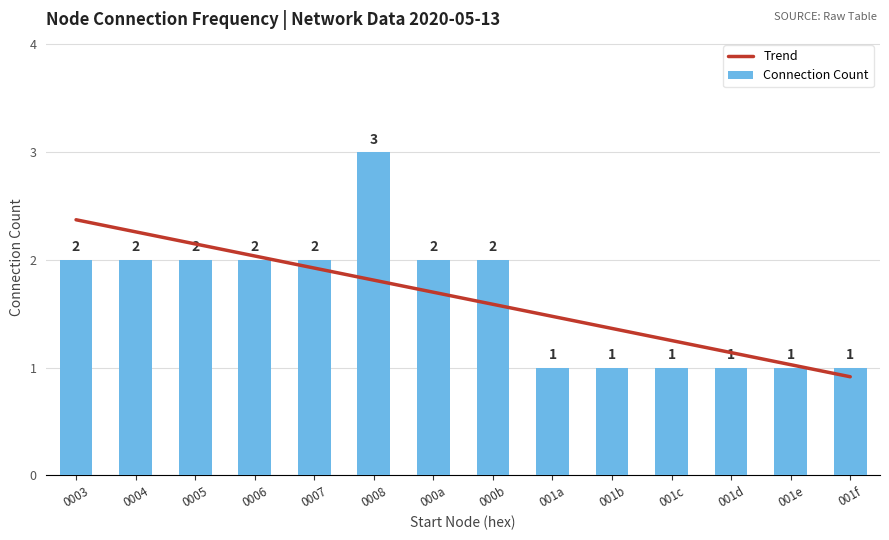

What is the difference between the maximum and minimum values in the Connection Count series?

2